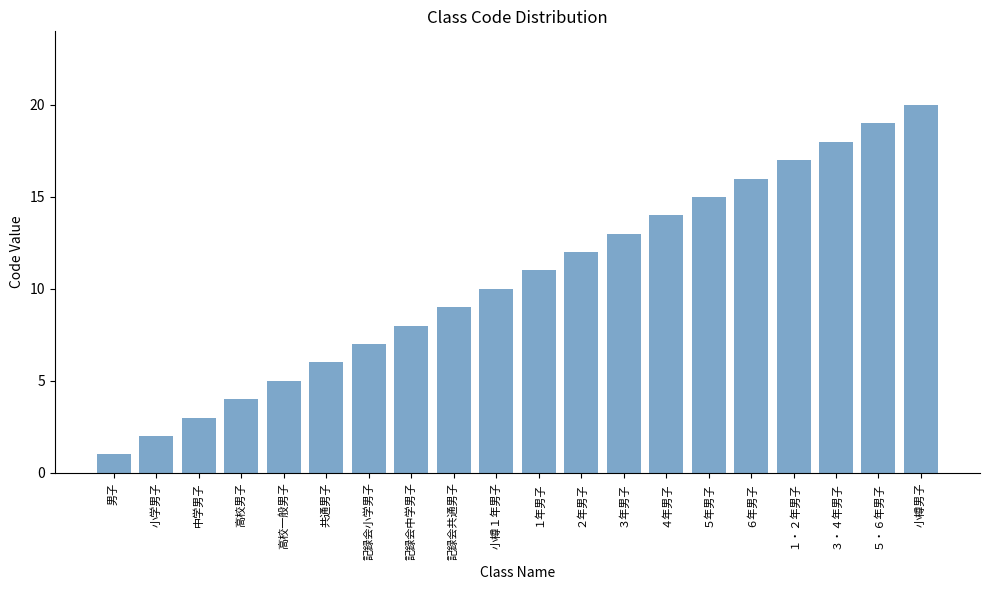

What is the value of the 14th bar from the left?

14